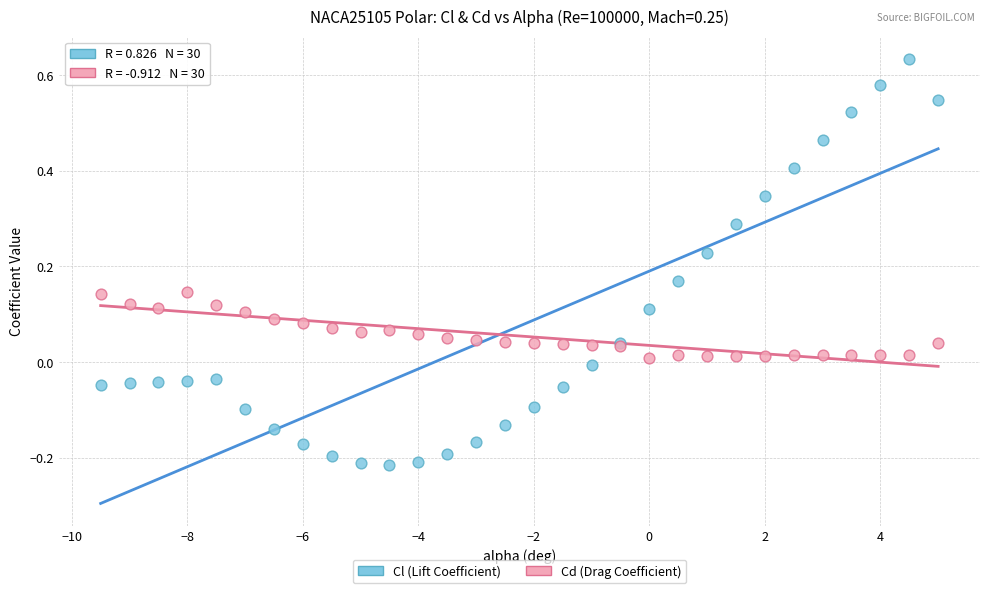

Which series reaches the minimum Y coordinate?

Cl (Lift Coefficient)